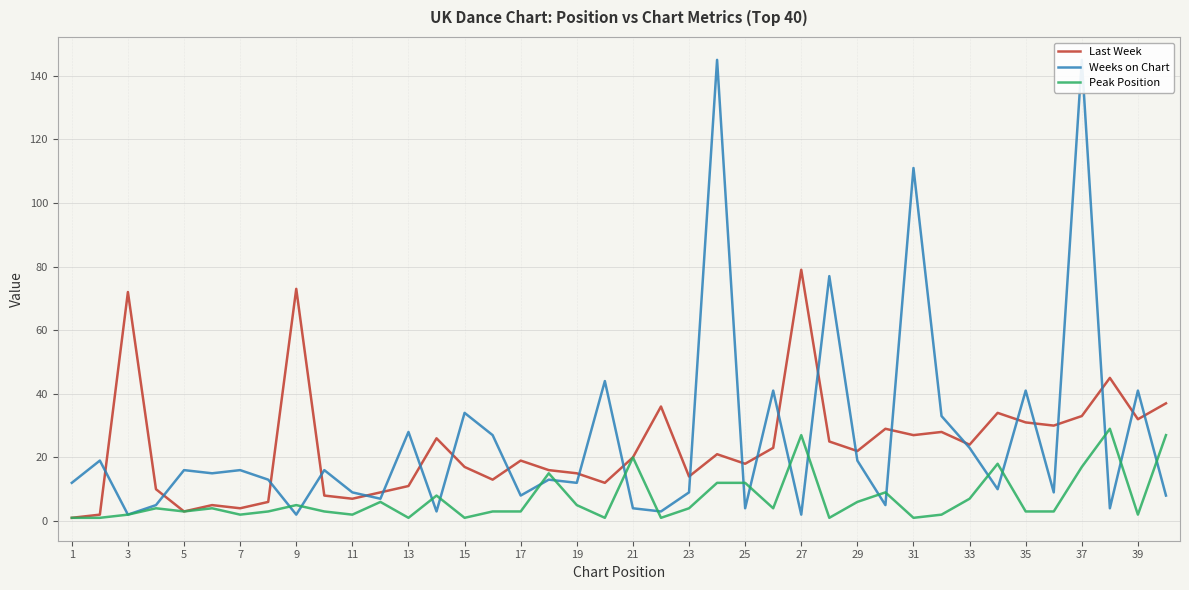

How many values in the Peak Position series exceed 4?

16